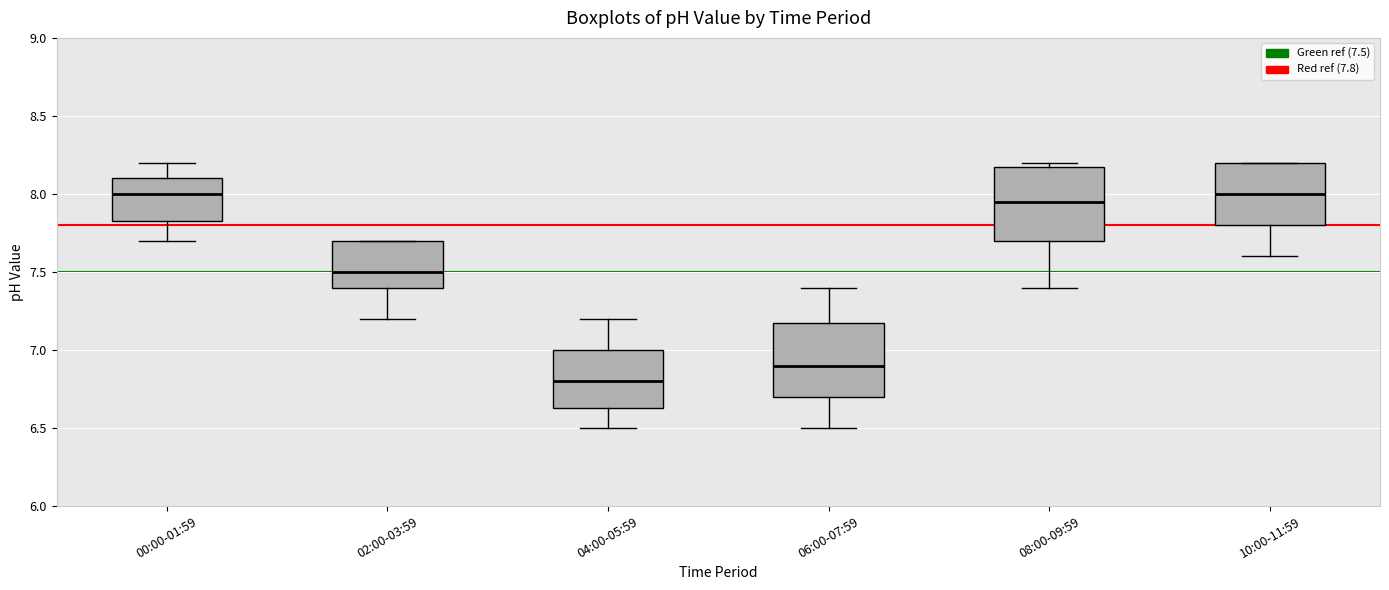

Reading left to right, transcribe this box plot: for each box, give where its median line is, the range the box spans, and where its two whiskers end, as read against the y-axis. The values are not printed on the chart, so give them approximately, as read against the axis.

00:00-01:59: median 8.00, box 7.85 to 8.10, whiskers 7.70 to 8.20
02:00-03:59: median 7.50, box 7.40 to 7.70, whiskers 7.20 to 7.70
04:00-05:59: median 6.80, box 6.65 to 7.00, whiskers 6.50 to 7.20
06:00-07:59: median 6.90, box 6.70 to 7.20, whiskers 6.50 to 7.40
08:00-09:59: median 7.95, box 7.70 to 8.20, whiskers 7.40 to 8.20 (just above the box's upper edge)
10:00-11:59: median 8.00, box 7.80 to 8.20, whiskers 7.60 to 8.20